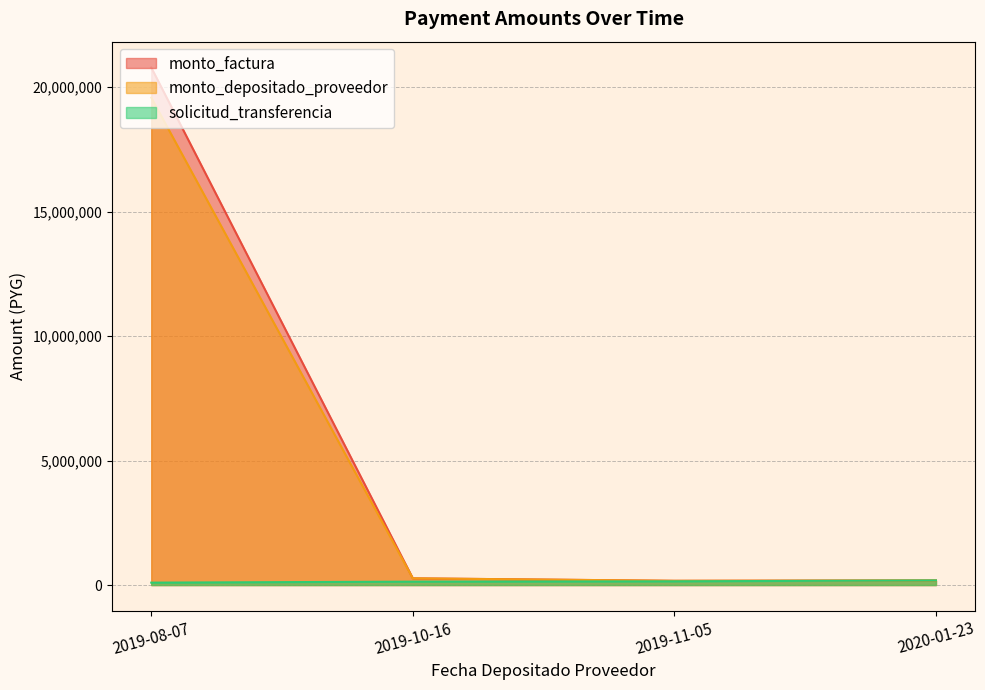

Reading right to left, extract all data points from this chart.

monto_factura: 2019-08-07=20787000	2019-10-16=270000	2019-11-05=170000	2020-01-23=185000
monto_depositado_proveedor: 2019-08-07=19579843	2019-10-16=269018	2019-11-05=169382	2020-01-23=184327
solicitud_transferencia: 2019-08-07=96715	2019-10-16=136525	2019-11-05=149249	2020-01-23=186441